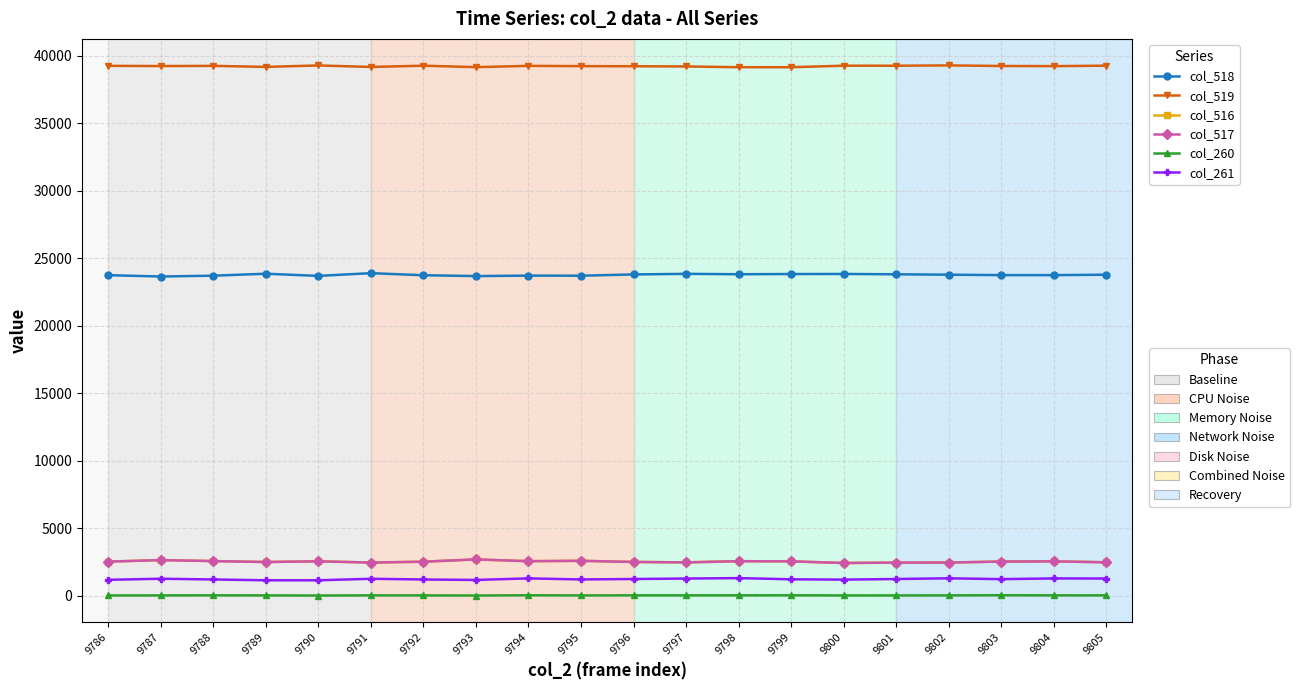

What is the greatest value displayed?

39292